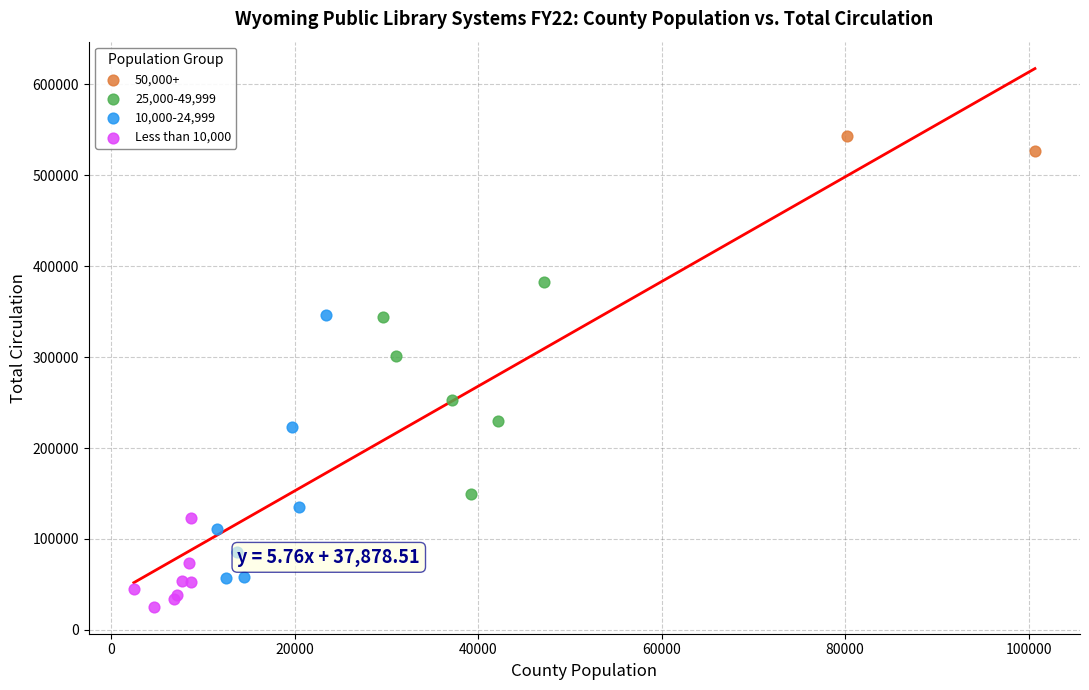

Which series contains the lowest Y value?

Less than 10,000